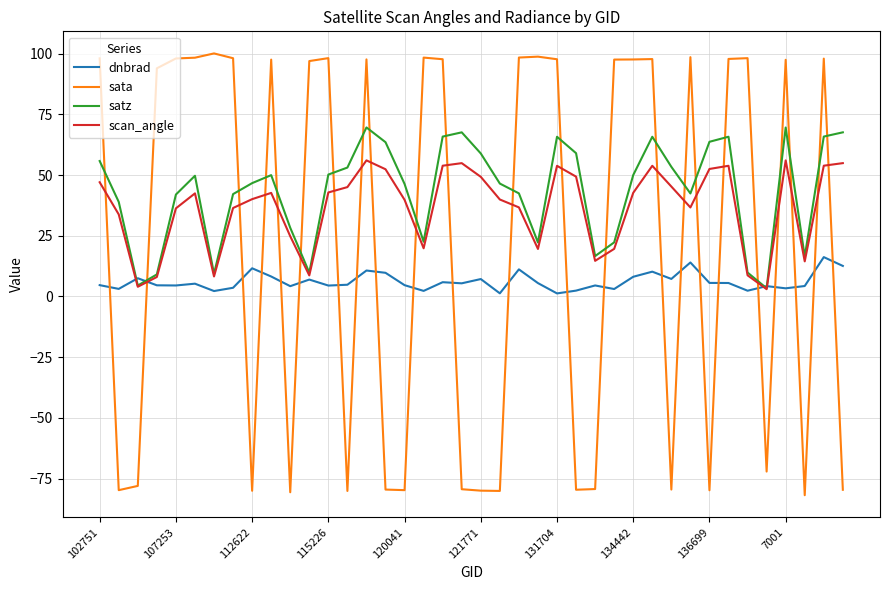

How many times do sata and scan_angle cross each other?

23